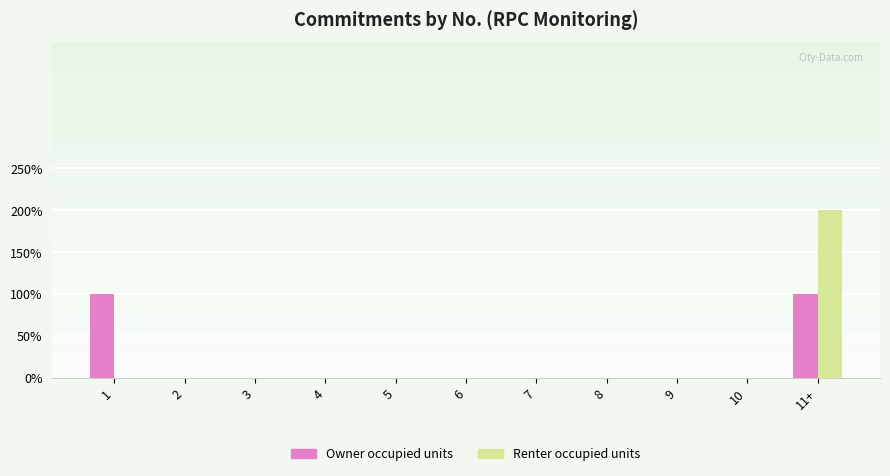

What are all the series names shown in the legend?

Owner occupied units, Renter occupied units